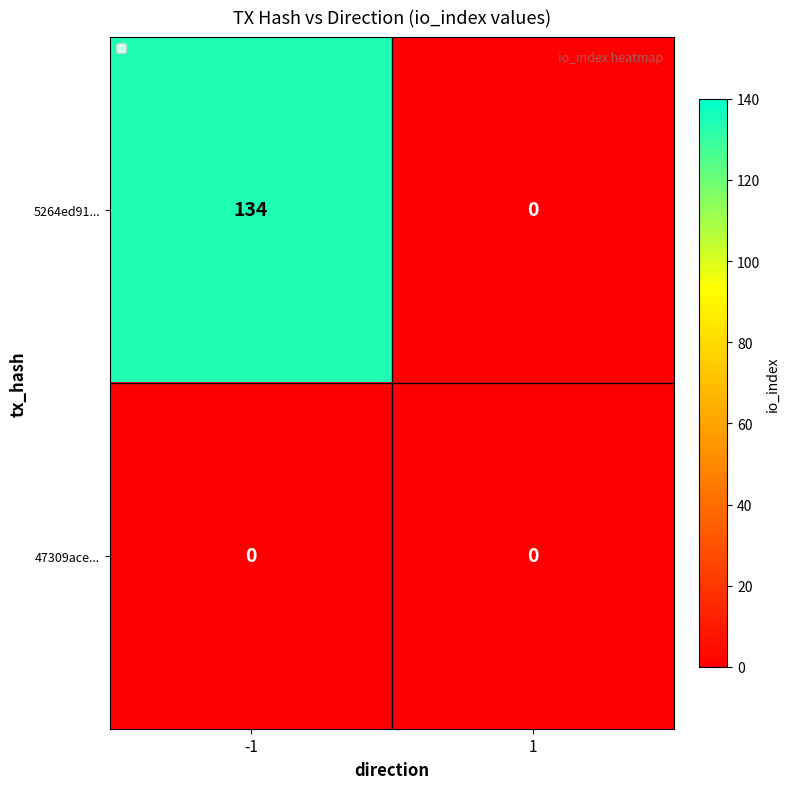

What is the average value of the 5264ed91... series?

67